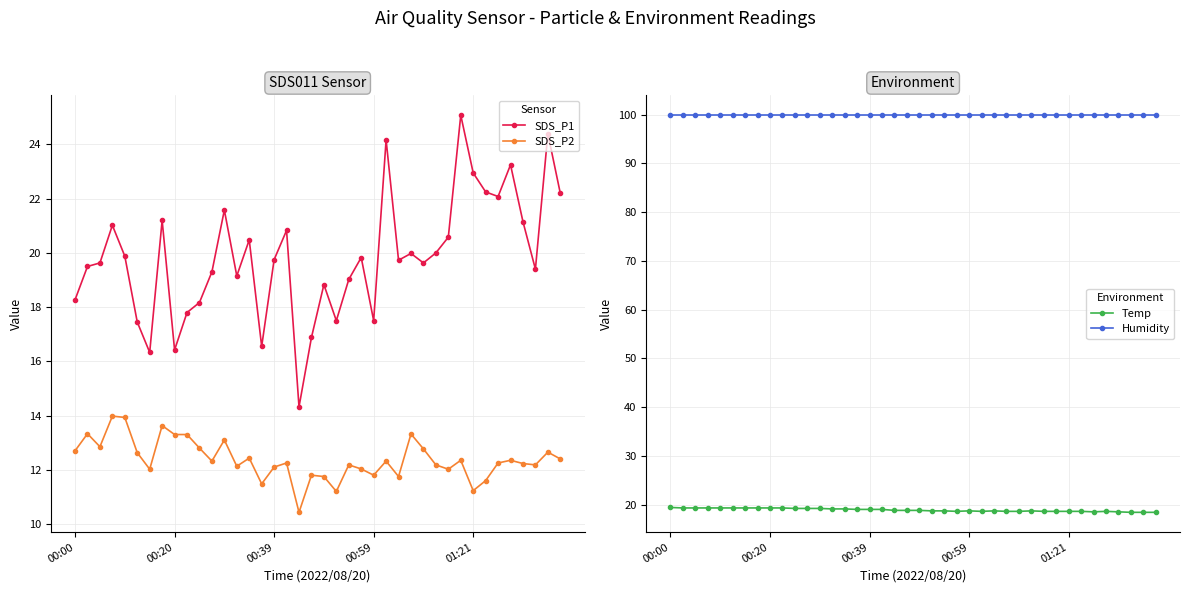

What is the value of the SDS_P2 point at the 37th from the left?

12.2